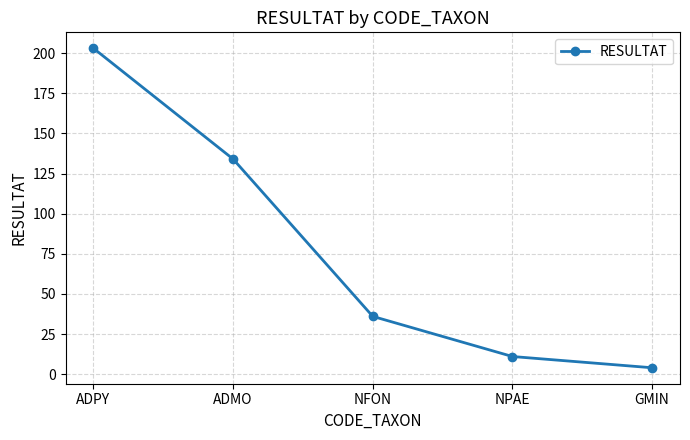

What is the ratio of the value at NFON to the value at NPAE?

3.3